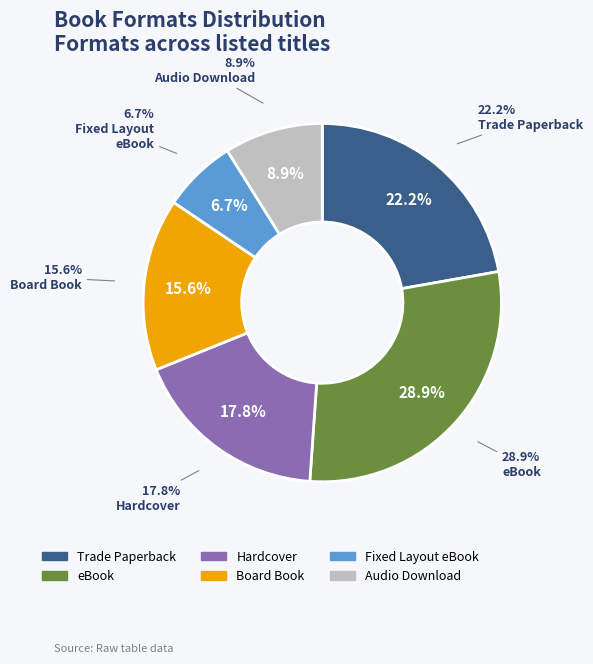

Count the number of slices in the pie.

6